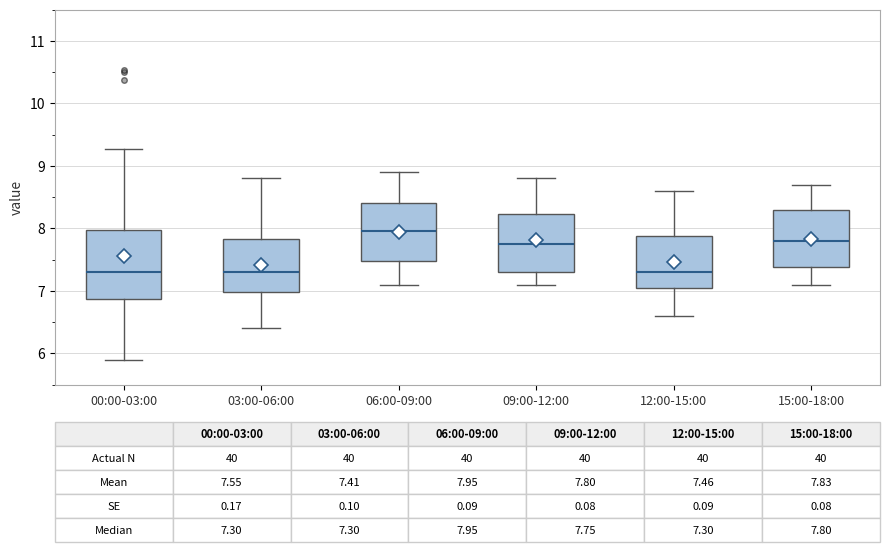

Comparing the boxes themselves (not the whiskers), which one is the tallest?

00:00-03:00